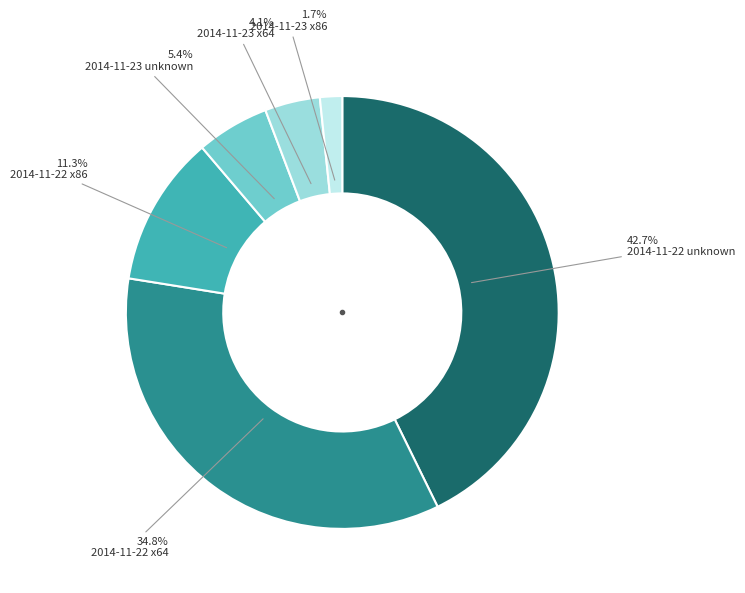

Which slice is the smallest?

2014-11-23 x86